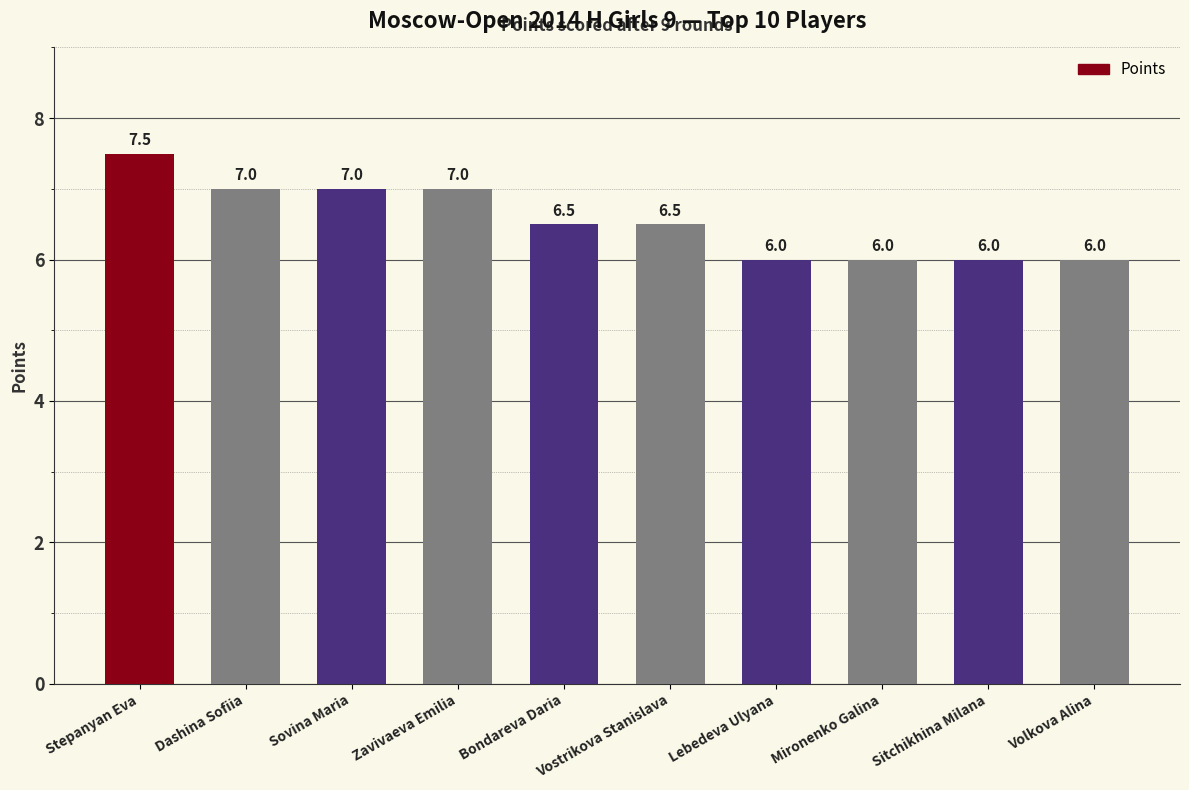

What is the change in value from Sovina Maria to Sitchikhina Milana?

-1.0